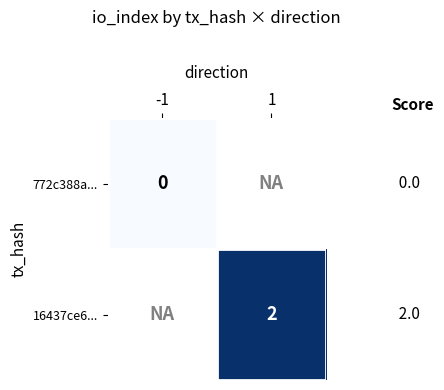

Is it true that 16437ce6... equals 3 at 1?

False